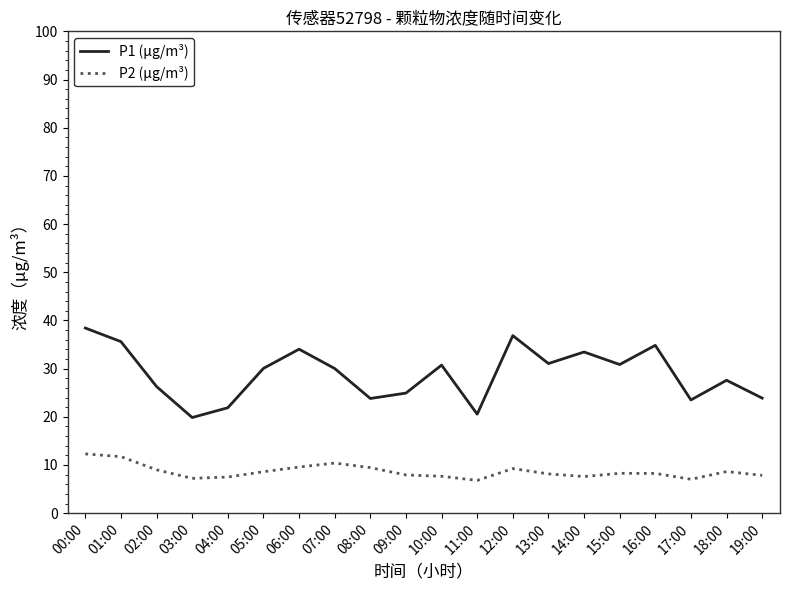

What is the minimum value for P2 (µg/m³)?

6.8